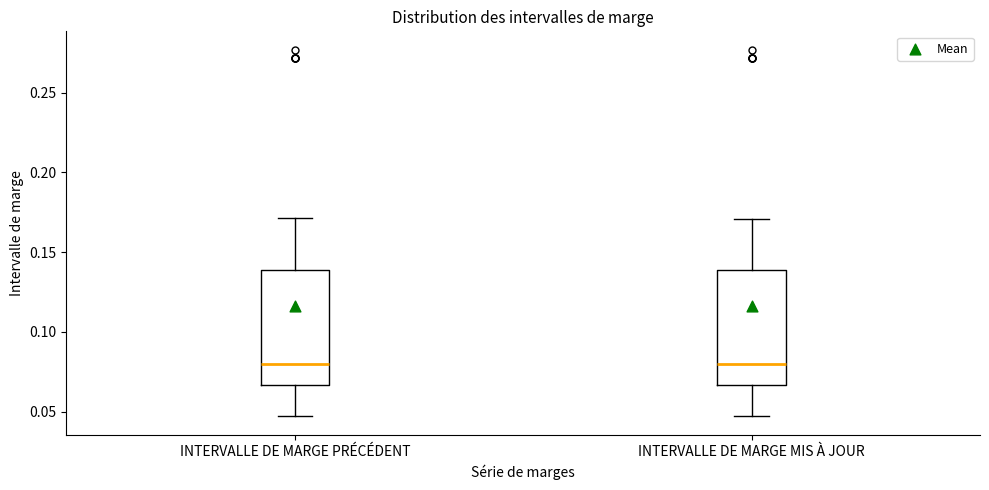

Reading left to right, read every box against the y-axis: the position of its median line, the range the box covers, and the ends of its whiskers. The values are not printed on the chart, so give them approximately, as read against the axis.

INTERVALLE DE MARGE PRÉCÉDENT: median 0.080, box 0.065 to 0.140, whiskers 0.045 to 0.170
INTERVALLE DE MARGE MIS À JOUR: median 0.080, box 0.065 to 0.140, whiskers 0.045 to 0.170